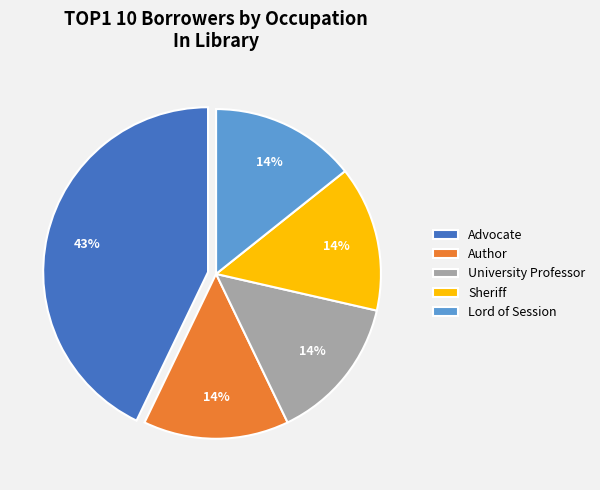

To the nearest percent, what portion does Lord of Session represent?

14%